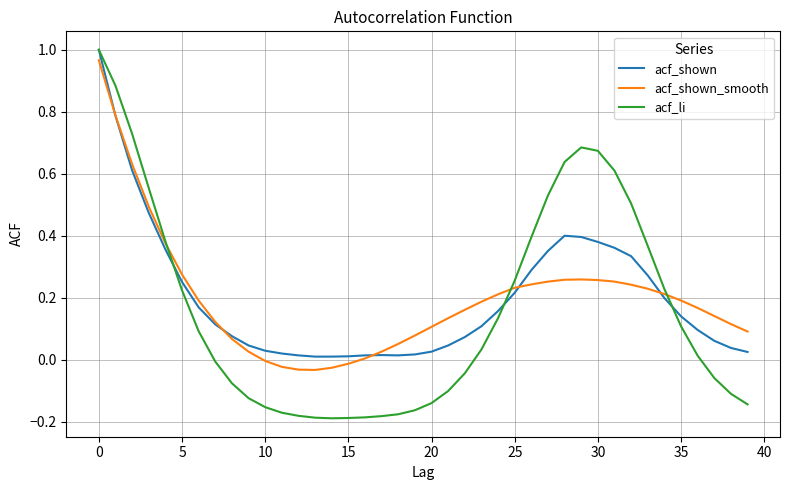

Which series has the widest spread of values?

acf_li